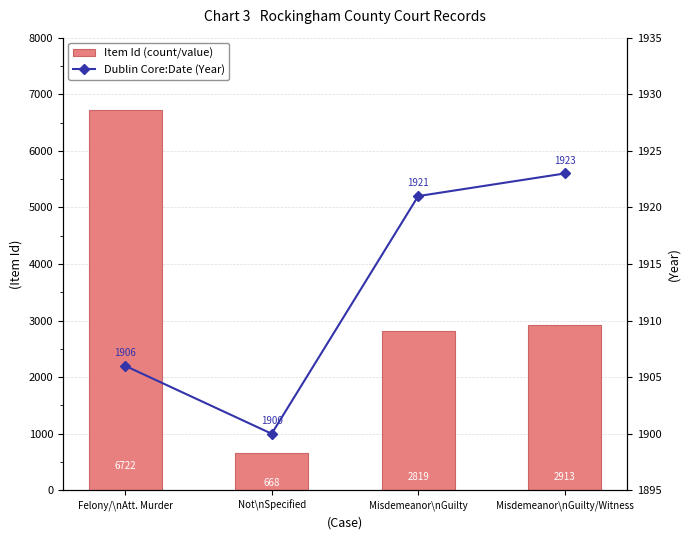

Does the chart contain any negative values?

No